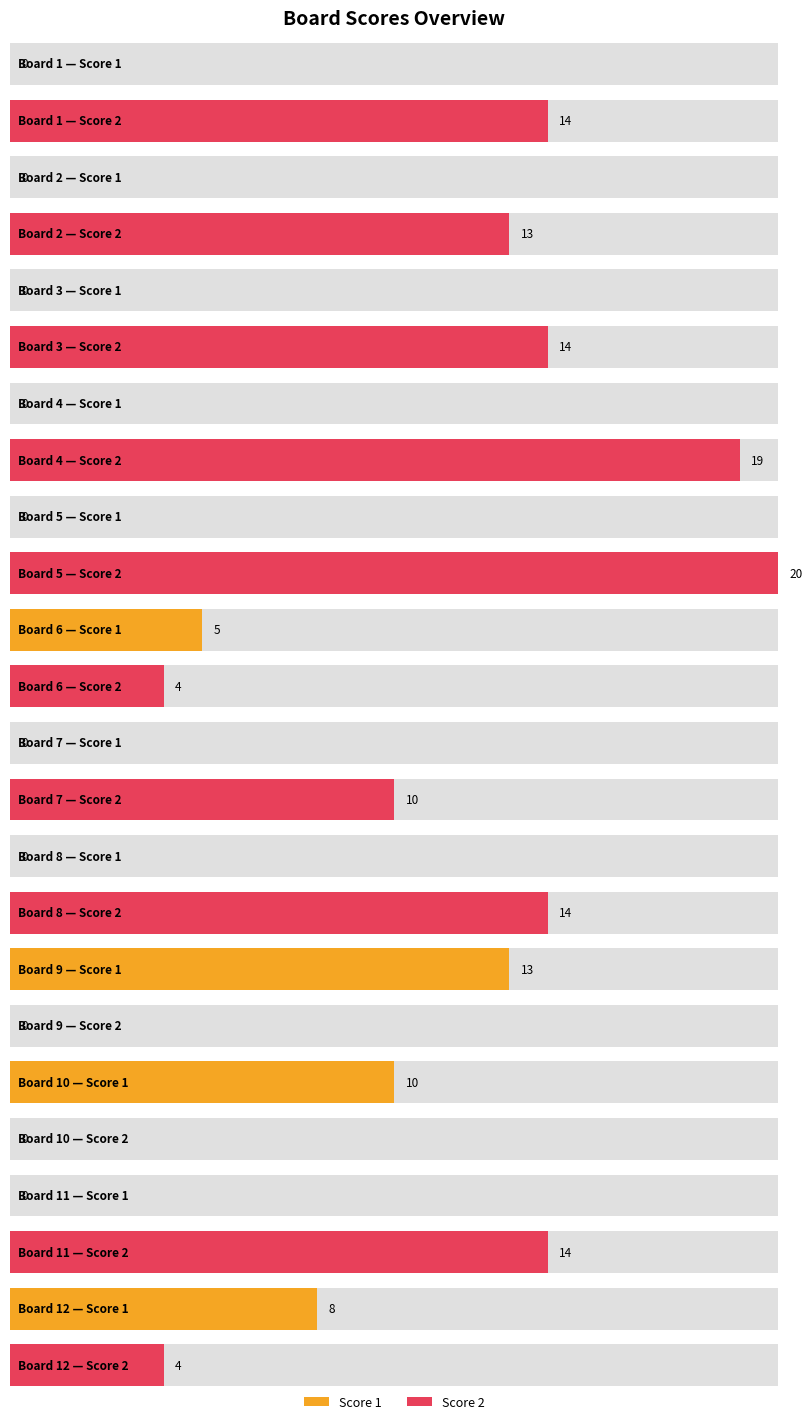

How many bars are there in total?

24